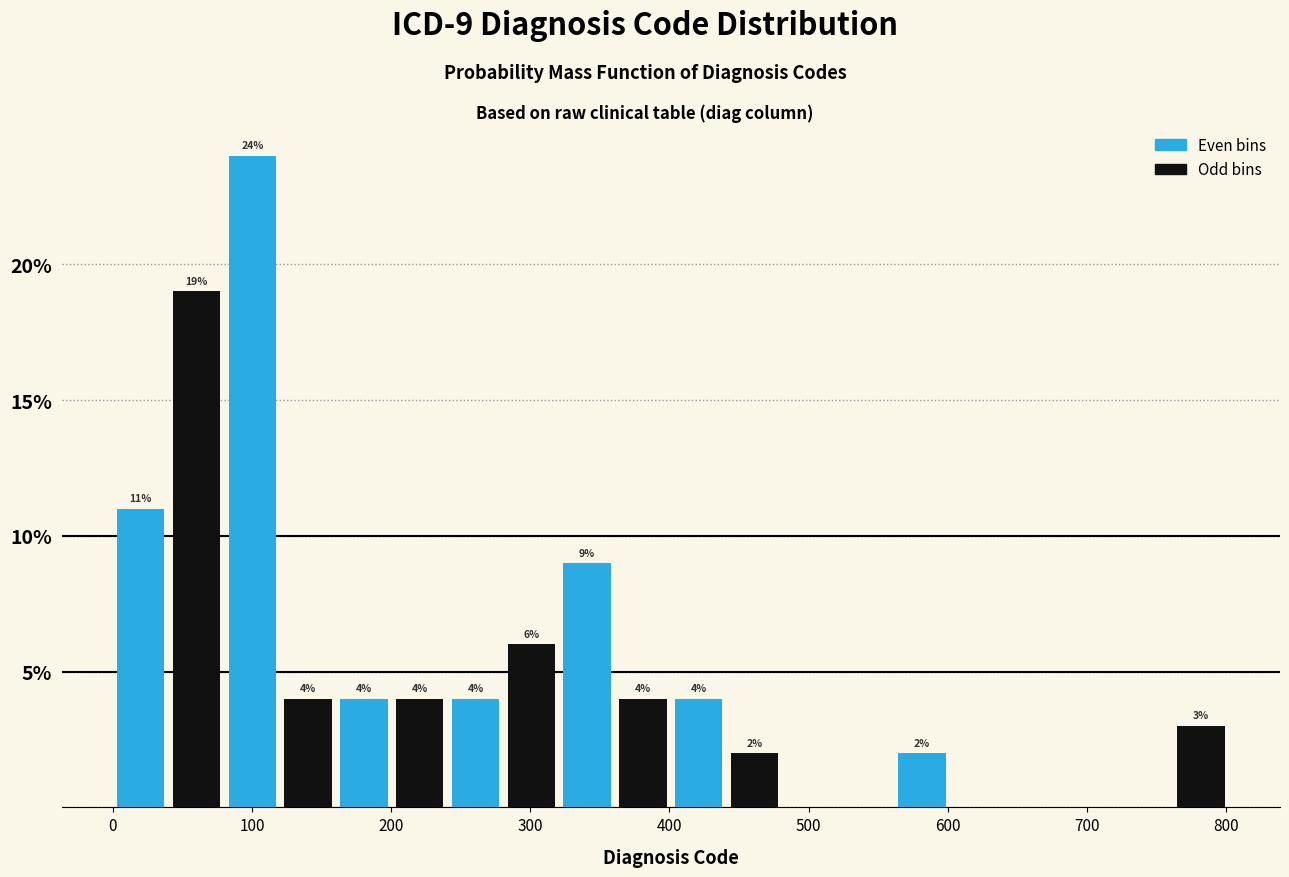

Over which range of the x-axis is the bar tallest?

80 to 120